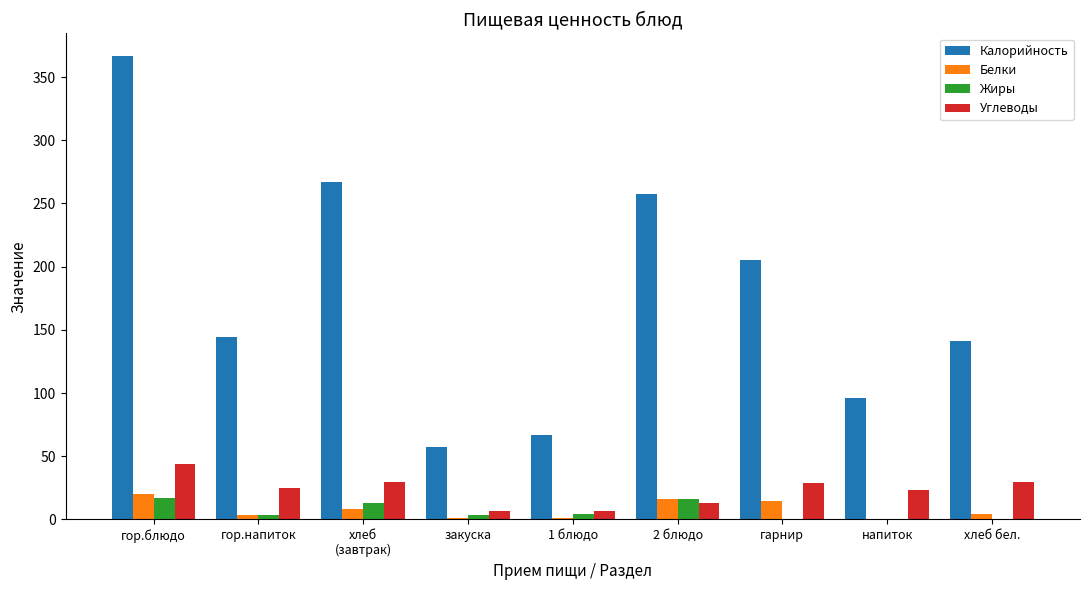

What is the total value across all series at 1 блюдо?

78.6